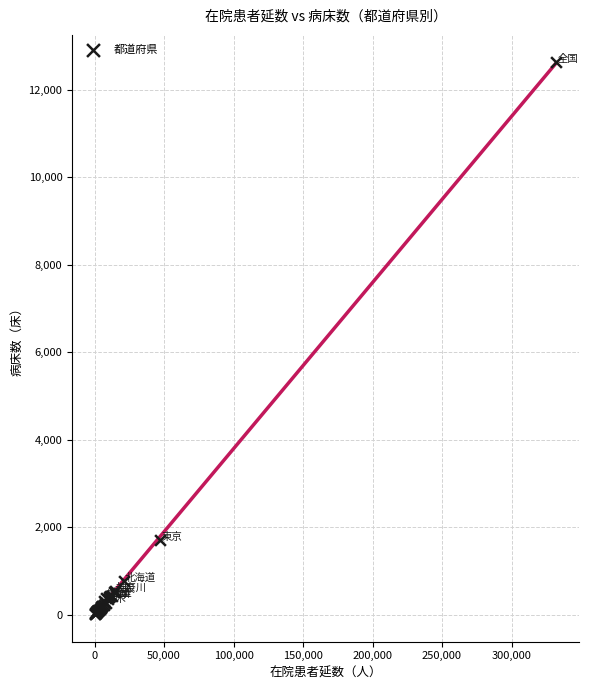

What Y value in the scatter plot is closest to 6319?

1703